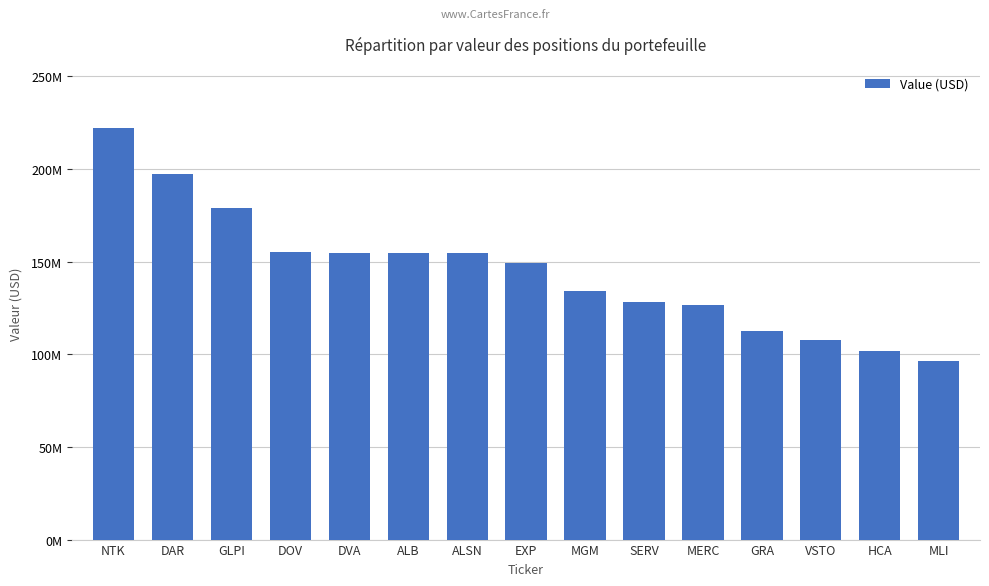

What is the change in value from DOV to DVA?

-311000